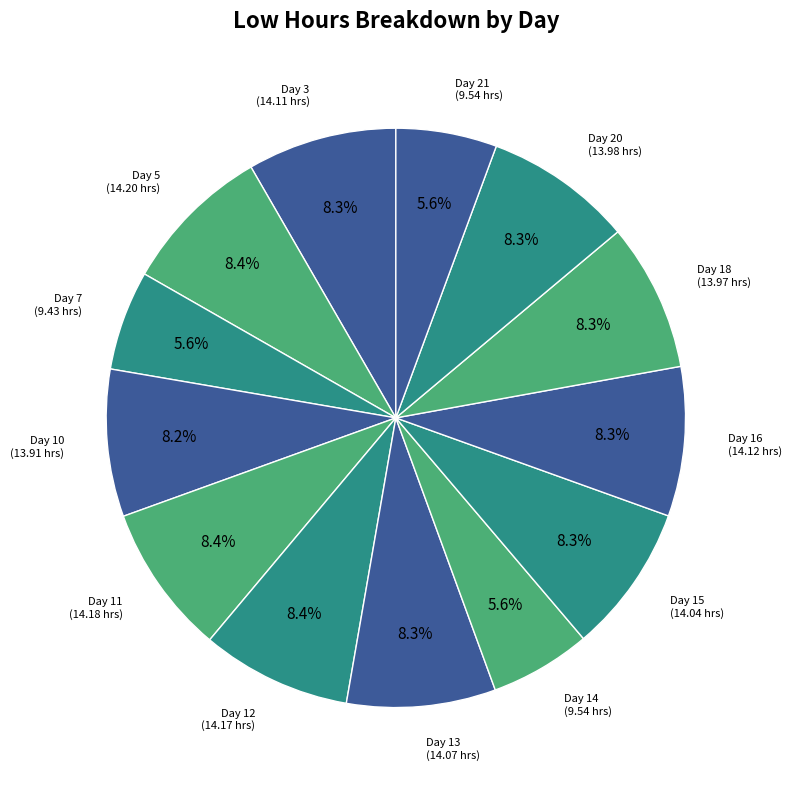

How many segments does this pie chart have?

13